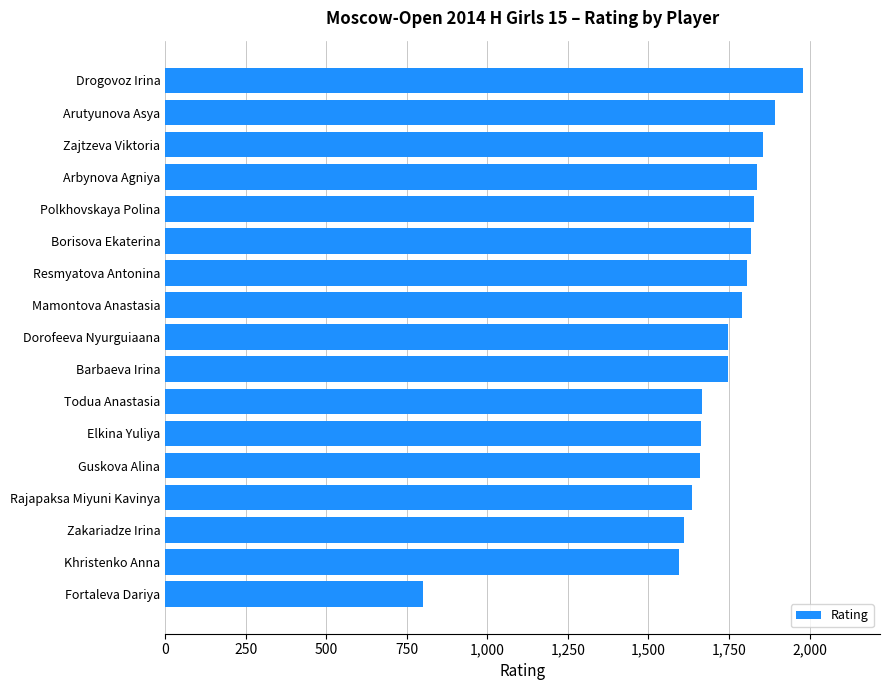

Where is the data nearest to the value 1390?

Khristenko Anna